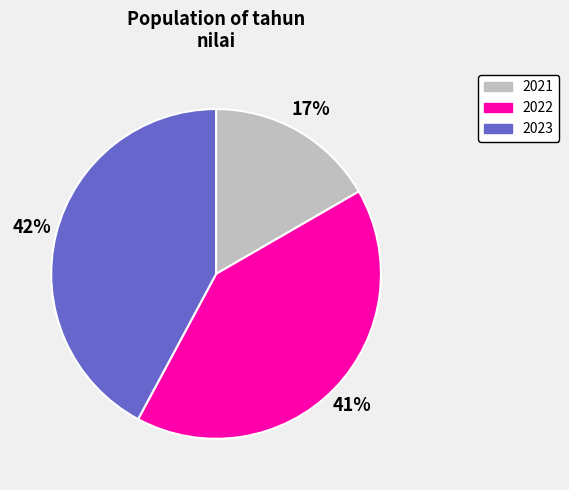

Which category has the biggest portion of the pie?

2023